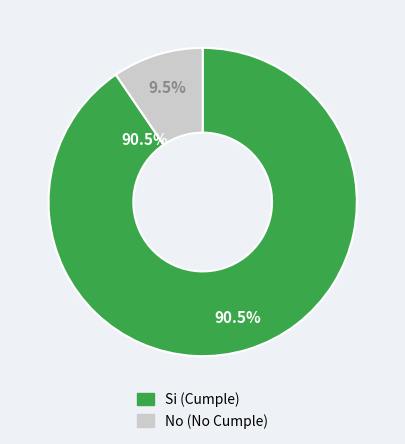

Between No and Si, which is larger?

Si